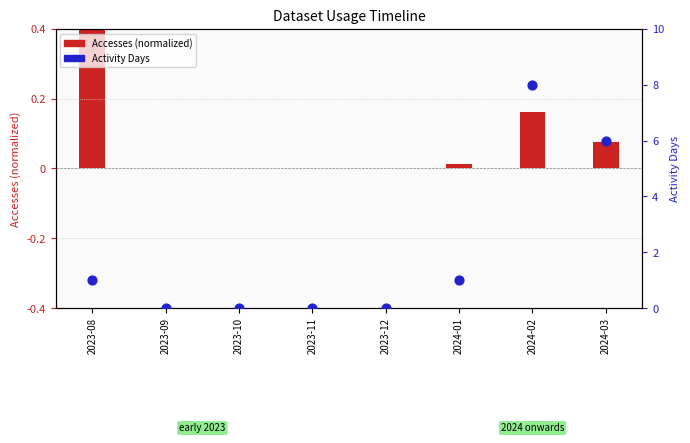

At which category is the sum across all series the highest?

2024-02